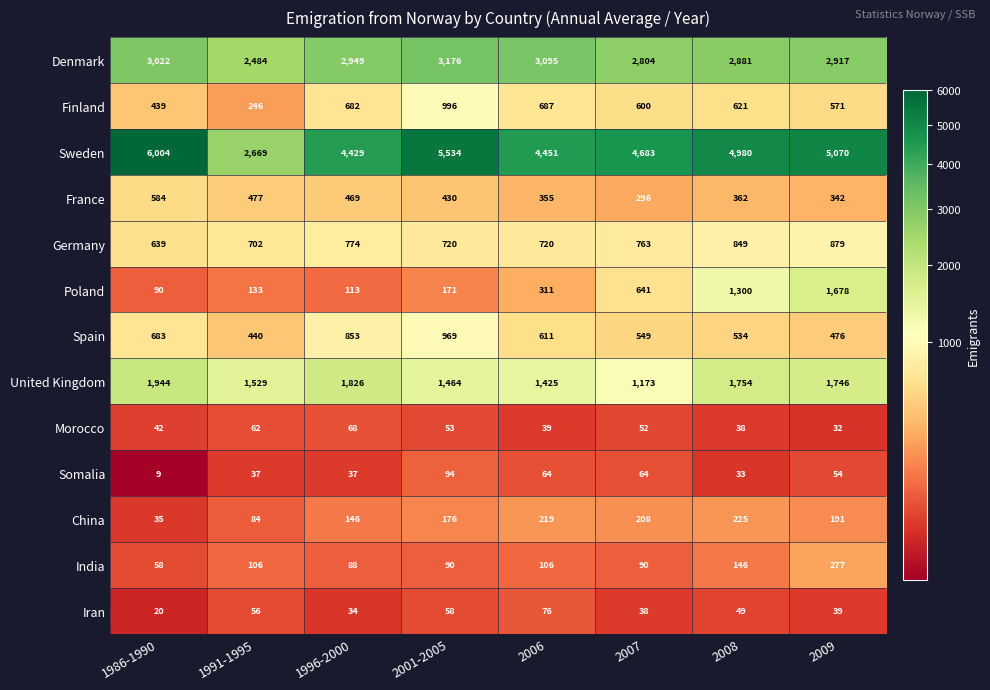

Which label corresponds to the smallest value in the chart?

1986-1990